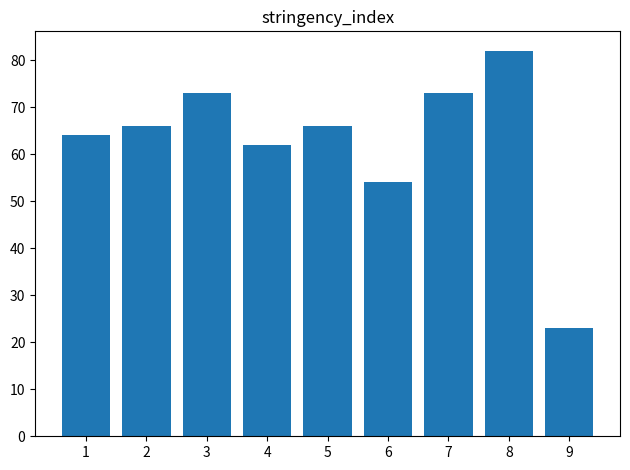

The value at 4 is 62. True or false?

True